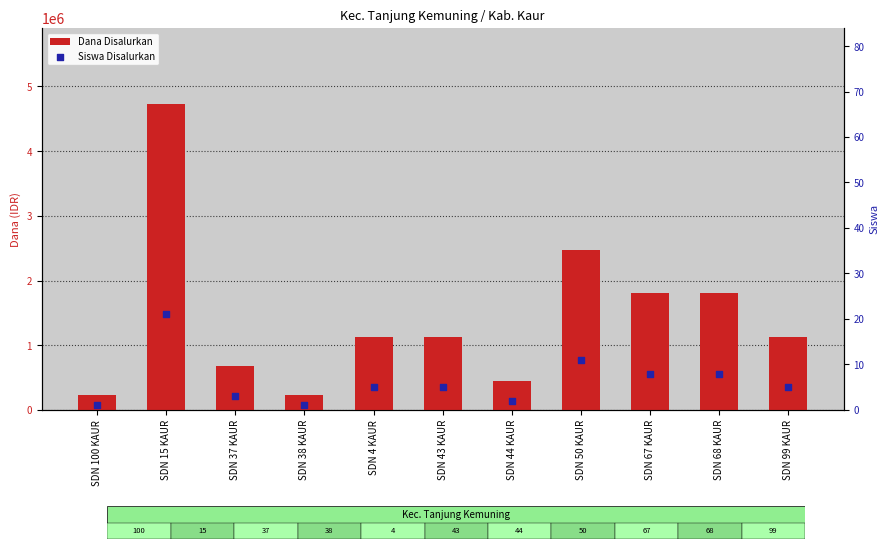

Is the value of Siswa Disalurkan at SDN 50 KAUR greater than the value of Dana Disalurkan at SDN 68 KAUR?

No